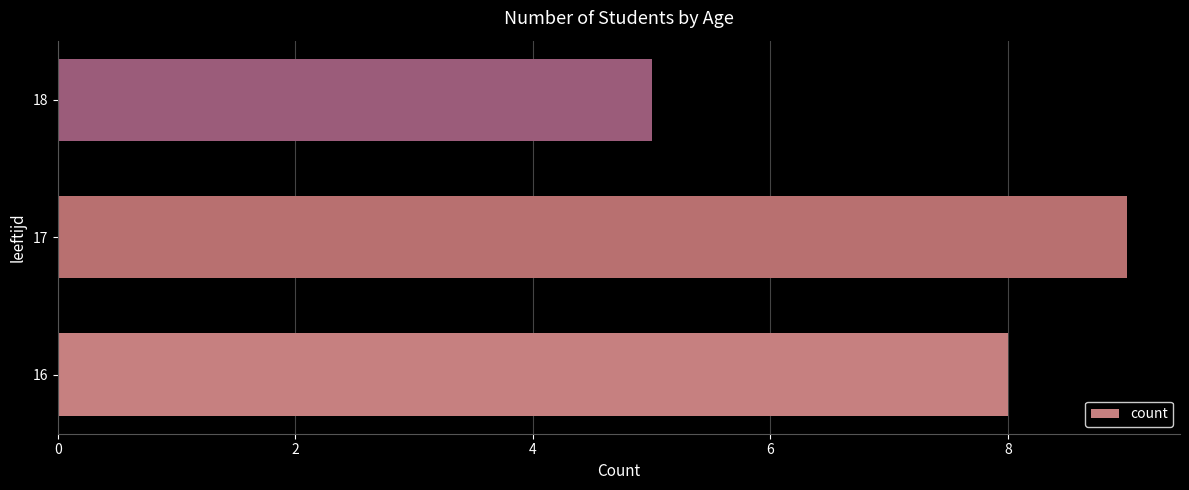

At which category does the chart reach its minimum across all series?

18